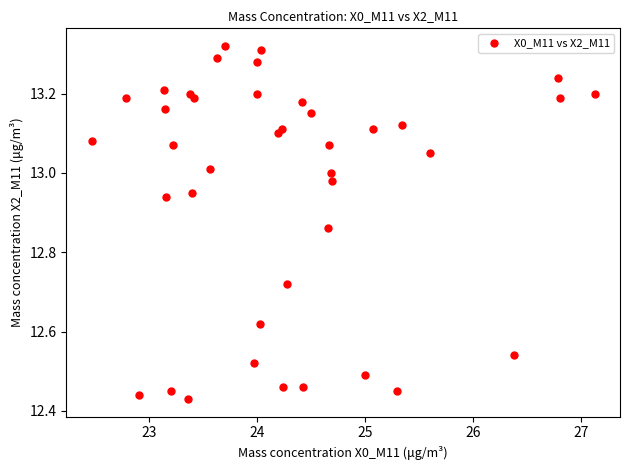

How many data points are displayed?

40